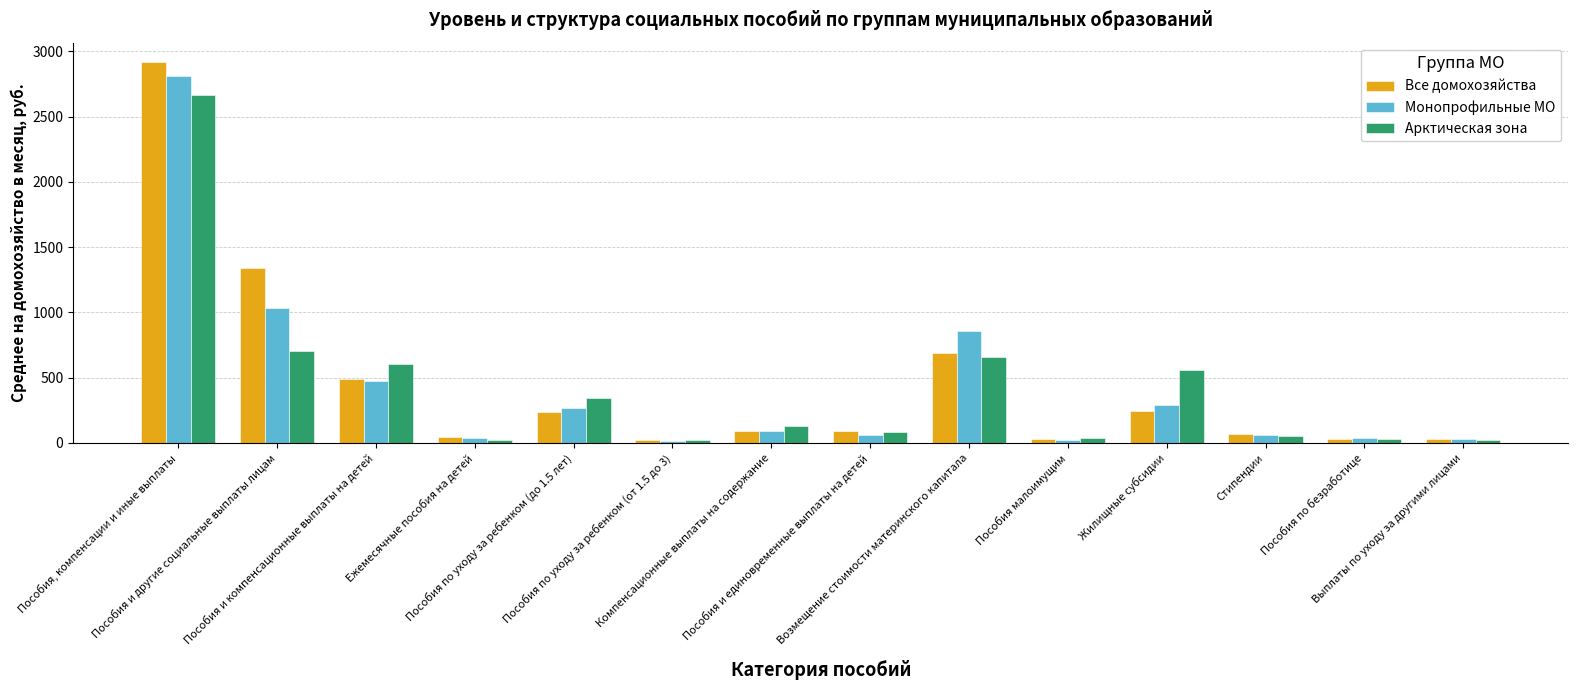

At which label does Все домохозяйства first exceed 90?

Пособия, компенсации и иные выплаты